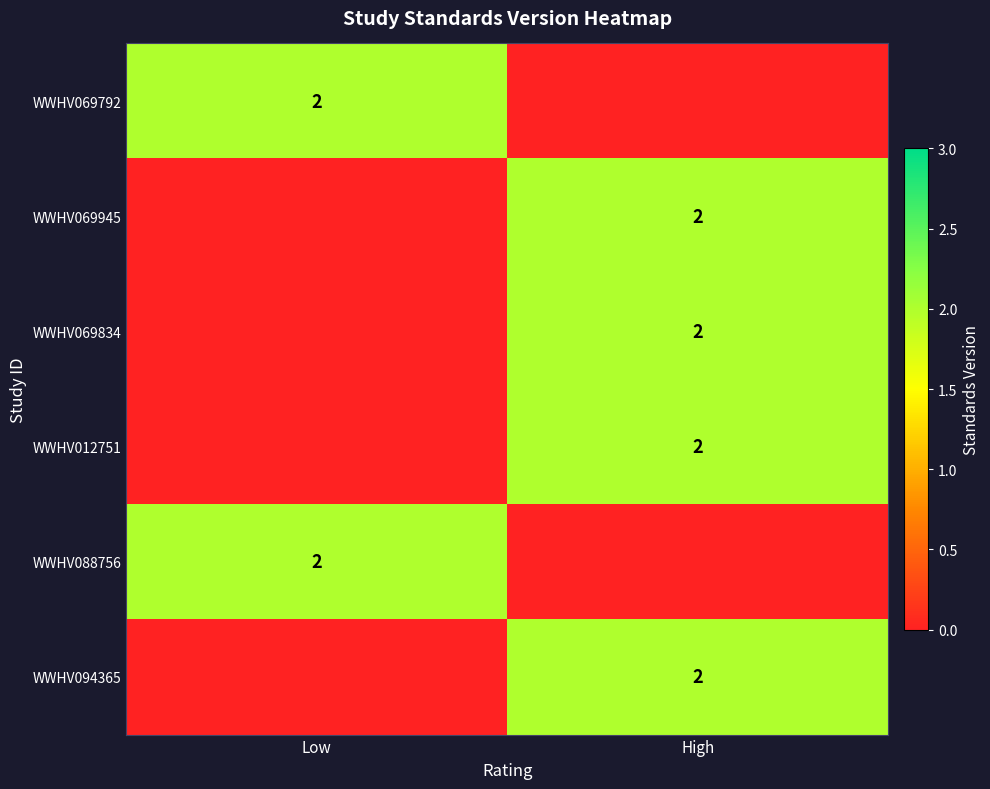

What is the spread (max minus min) of values at High?

2